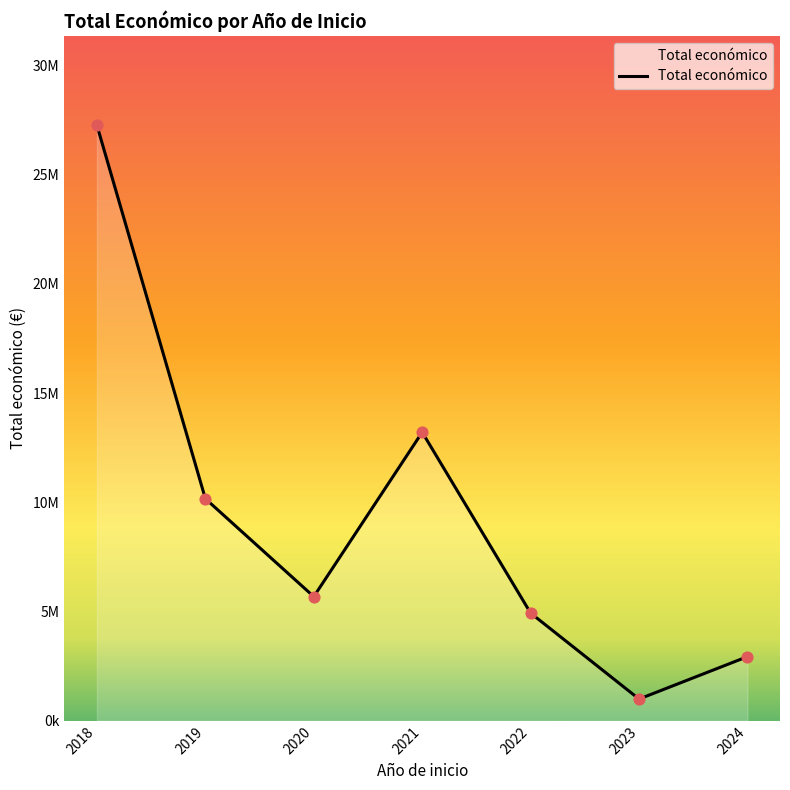

What is the change in value from 2019 to 2024?

-7229638